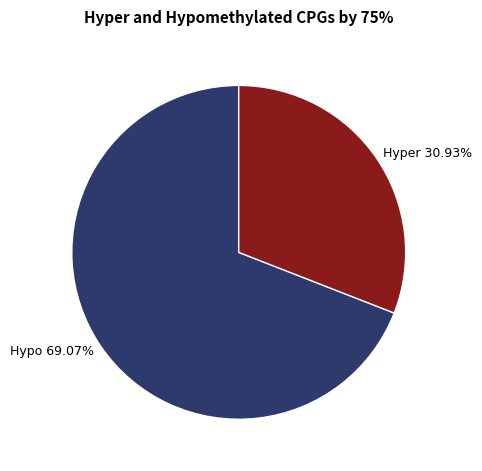

Combined, do Hyper 30.93% and Hypo 69.07% account for over 50%?

Yes